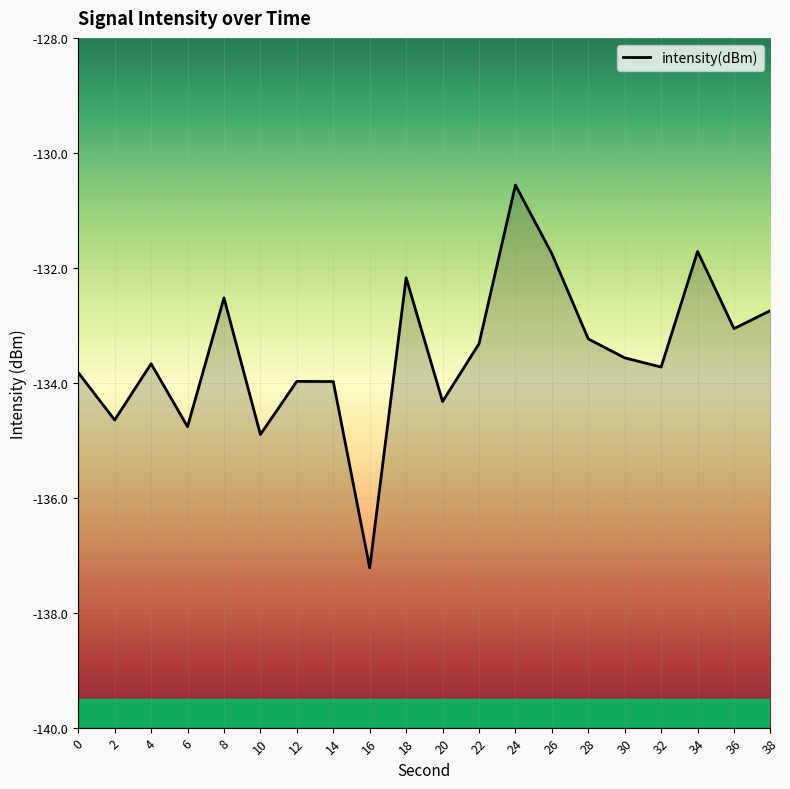

What is the greatest value displayed?

-130.6